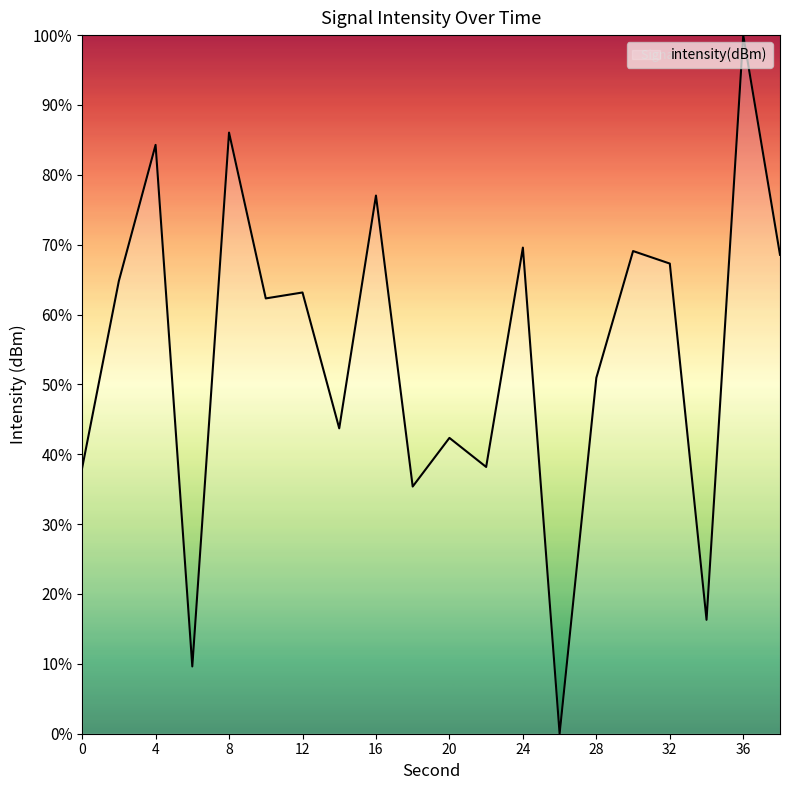

What is the difference between the maximum and minimum values?

100.0